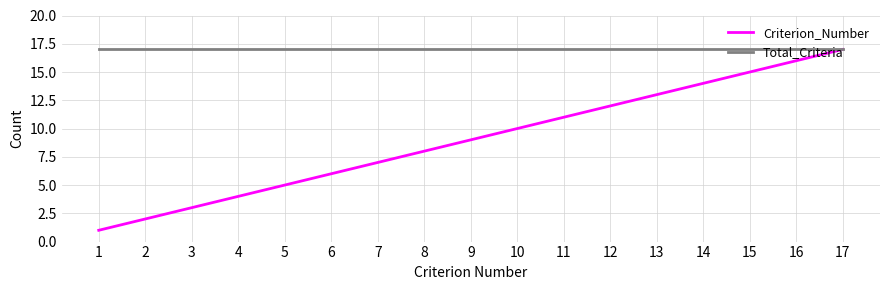

What are all the series names shown in the legend?

Criterion_Number, Total_Criteria